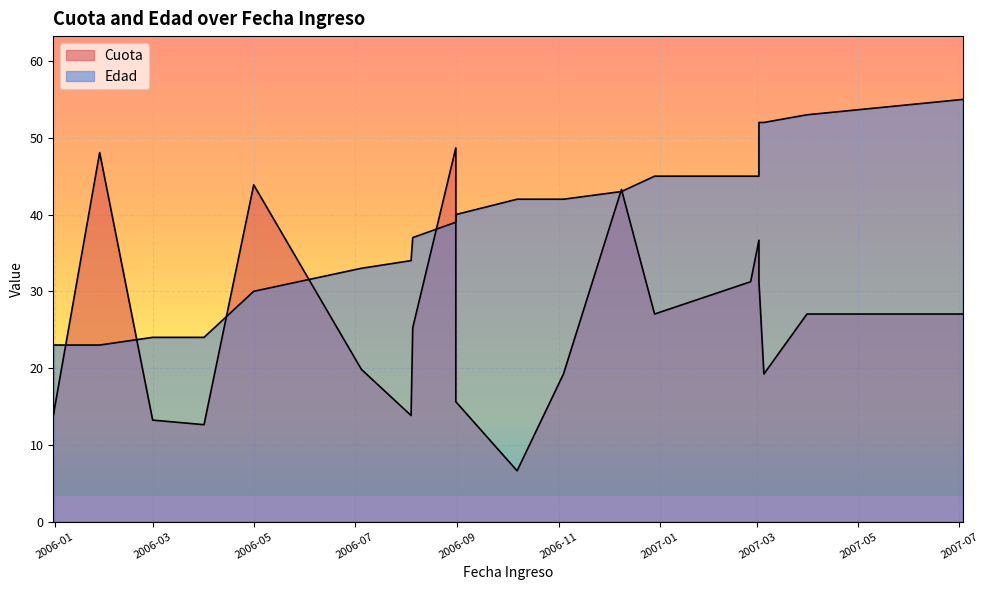

What is the difference between the highest and lowest values at 2007-02-25?

13.8